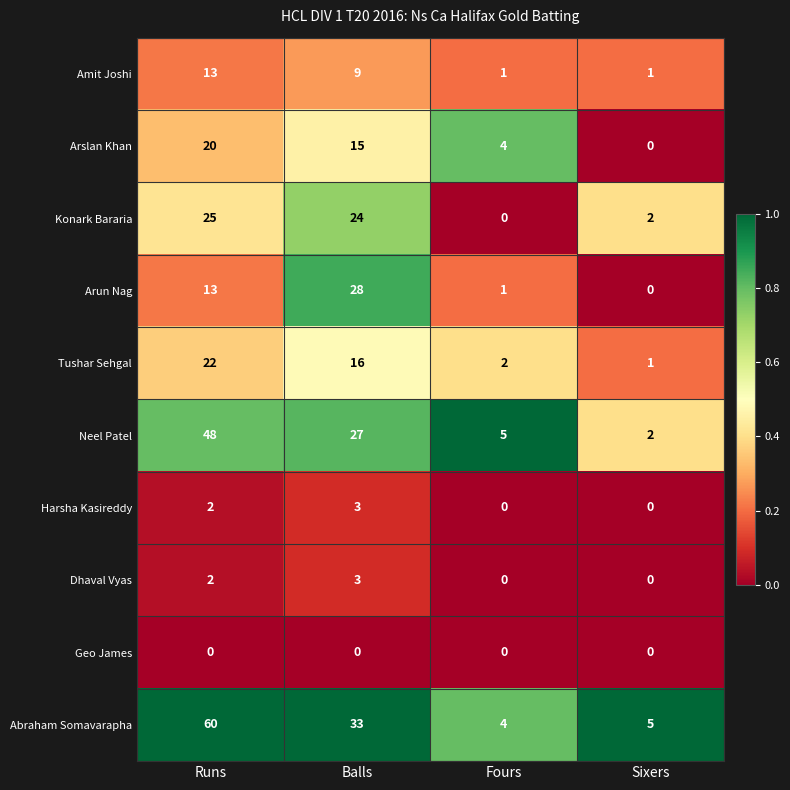

Read the Harsha Kasireddy value at Balls.

3